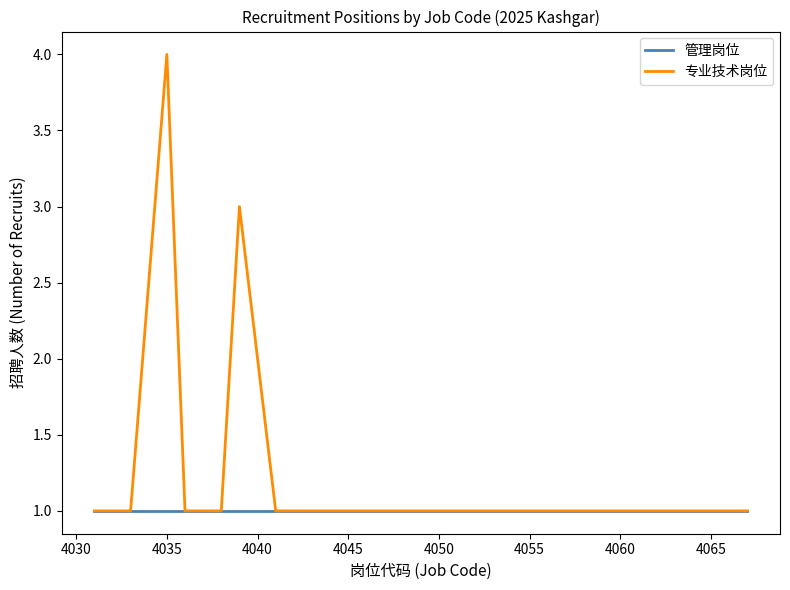

Which series has the largest total across all categories?

专业技术岗位